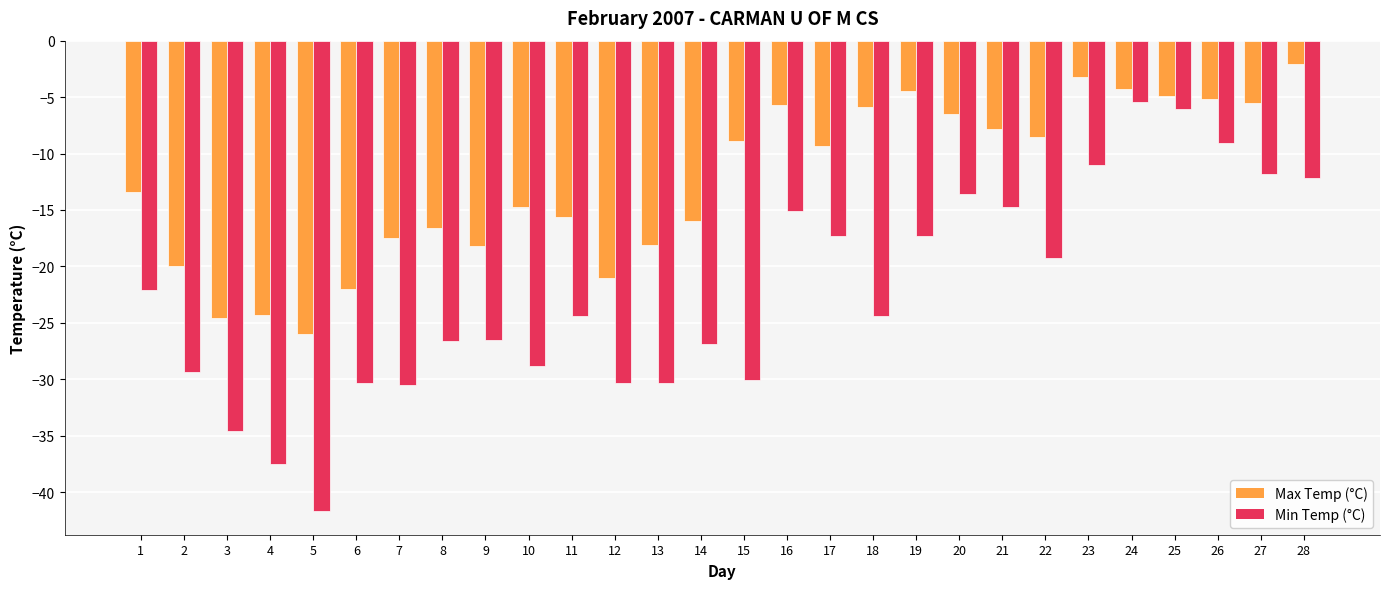

What is the difference between the second highest and minimum values in the Max Temp (°C) series?

22.8